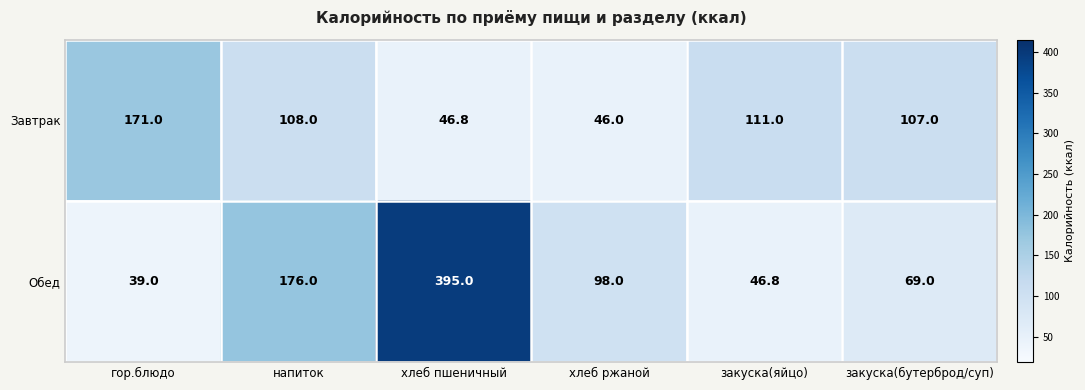

List the series in order of their overall mean, highest first.

Обед, Завтрак